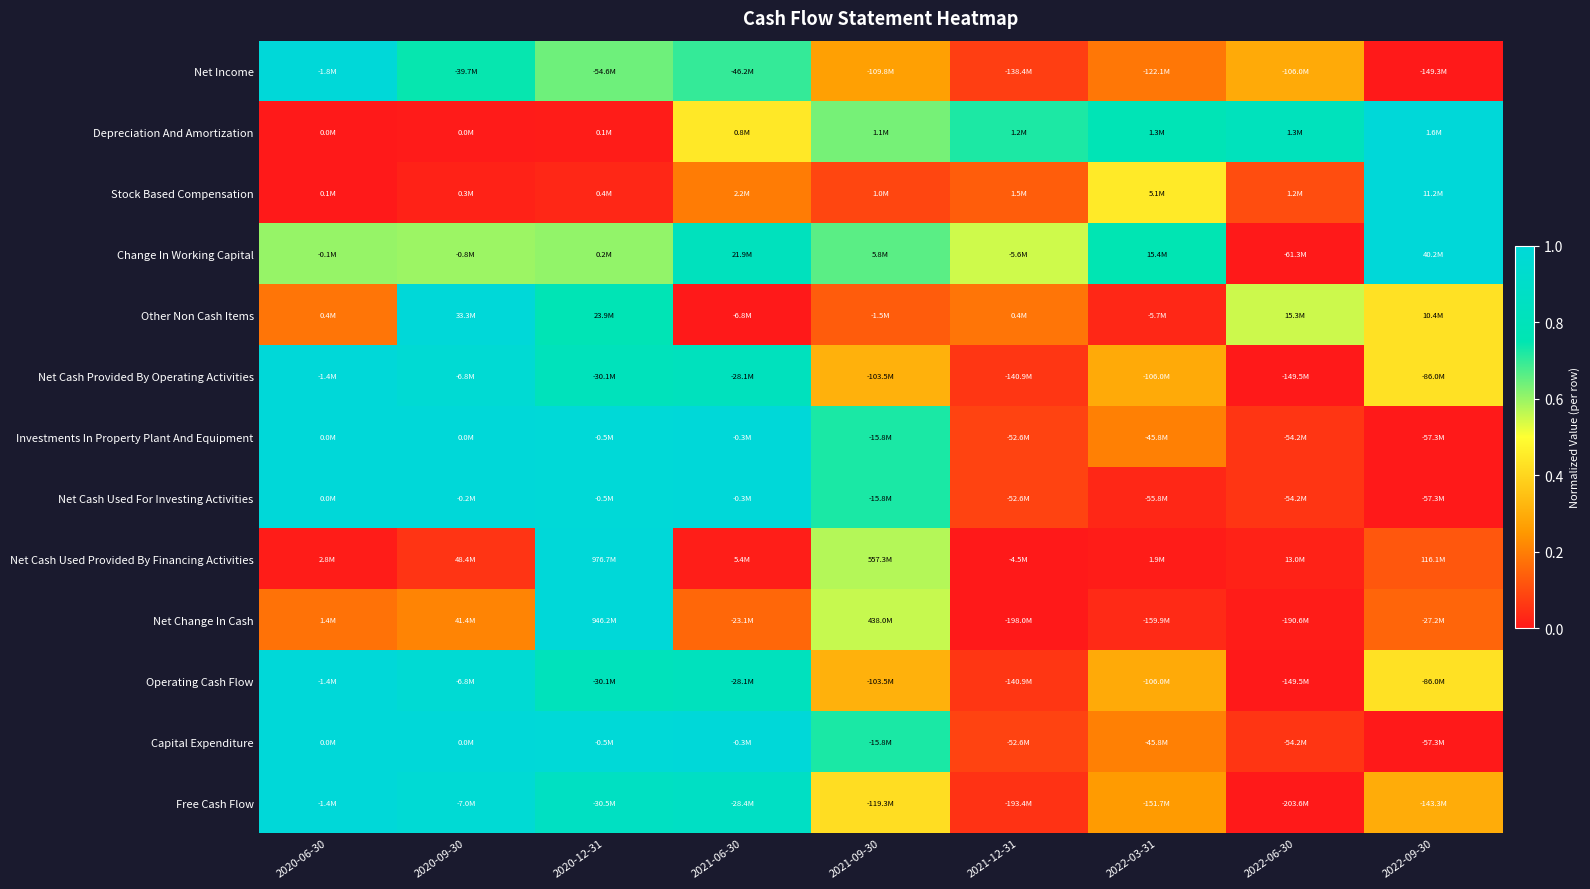

Which category has the highest value across all series?

2020-06-30